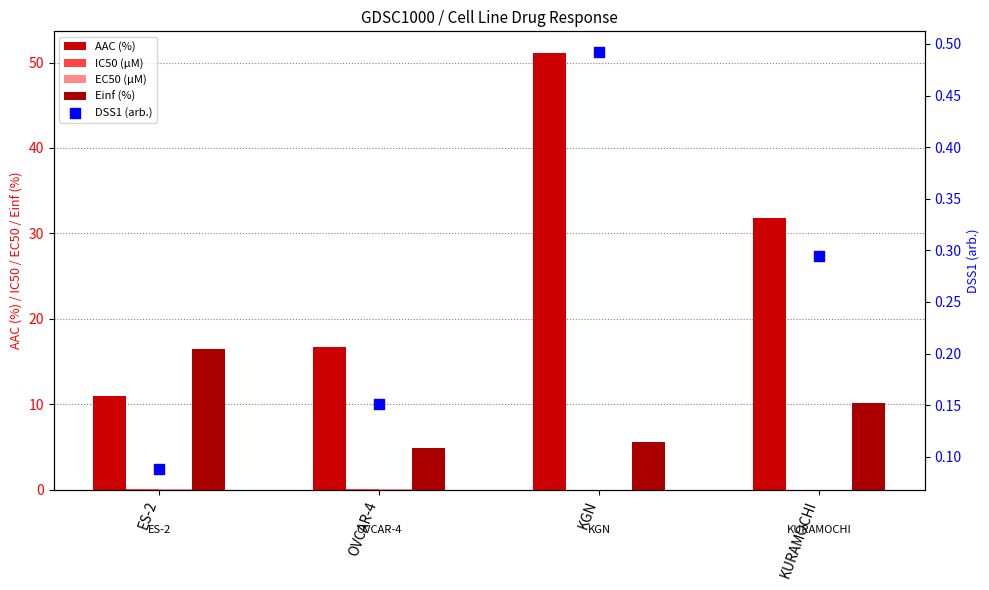

Which series reaches the minimum Y coordinate?

EC50 (µM)